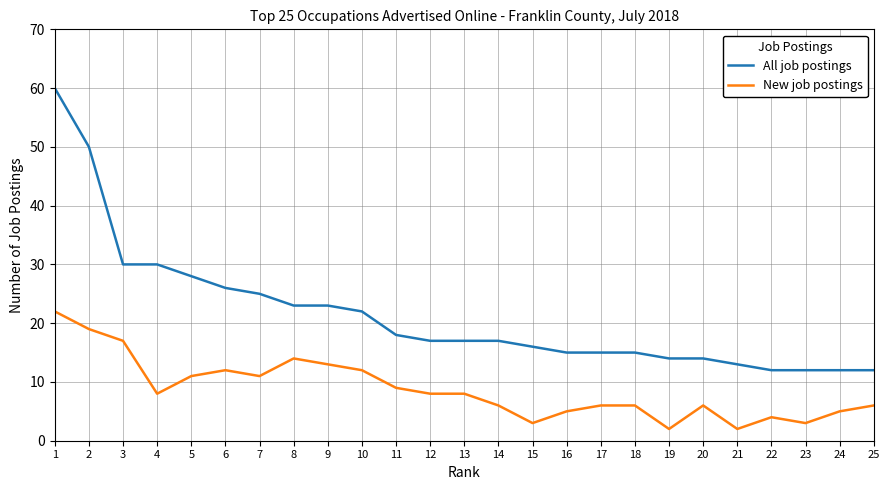

List the series in order of their overall mean, lowest first.

New job postings, All job postings